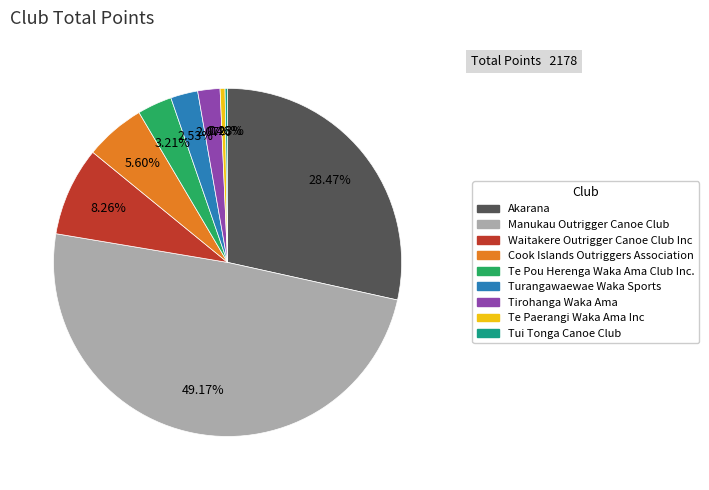

What is the largest slice in the pie chart?

Manukau Outrigger Canoe Club